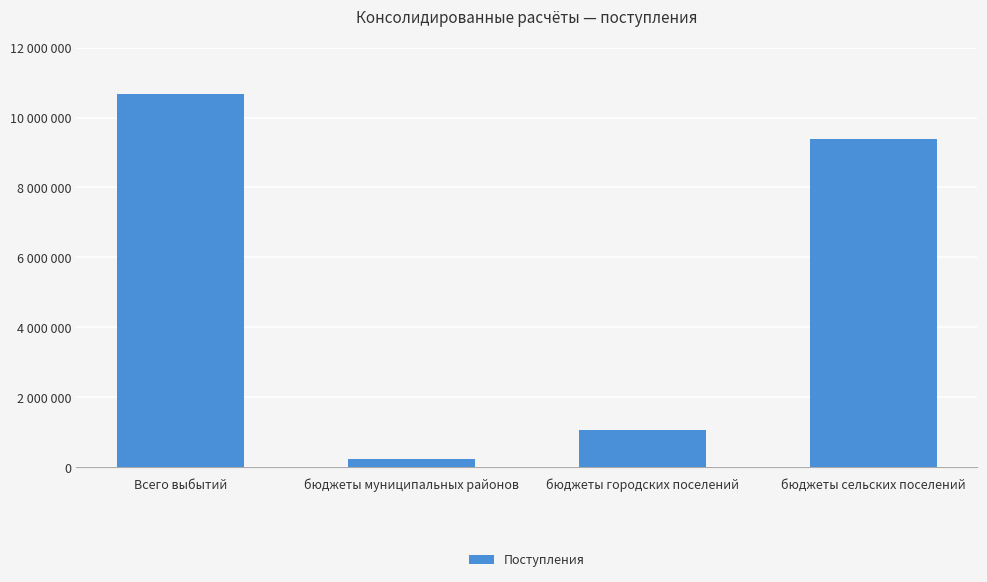

What is the difference between the second highest and minimum values?

9163330